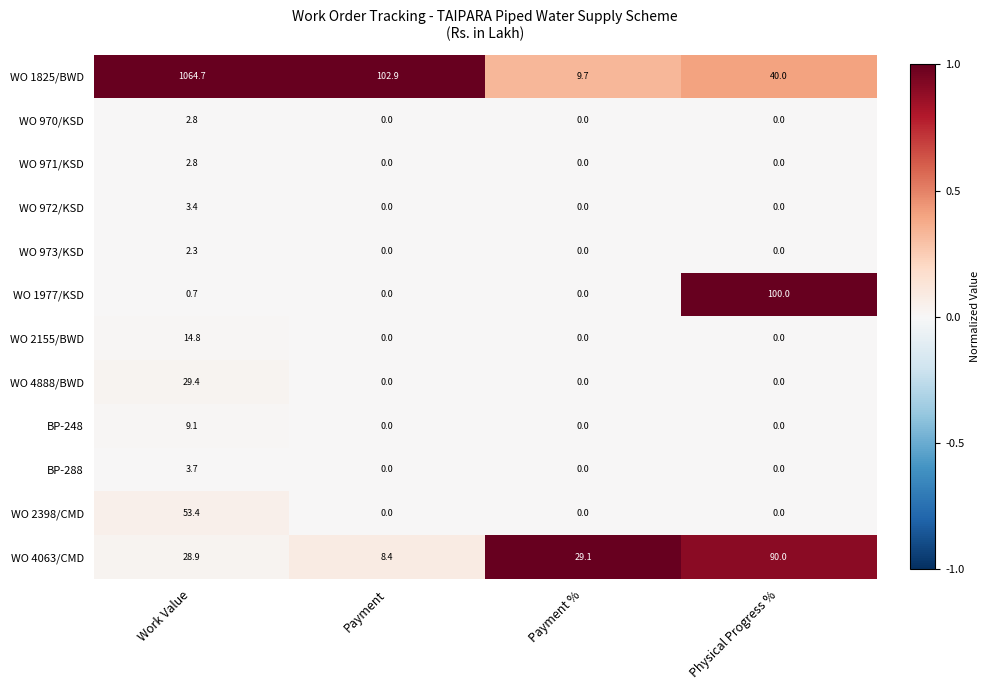

Which series has the largest total across all categories?

WO 1825/BWD